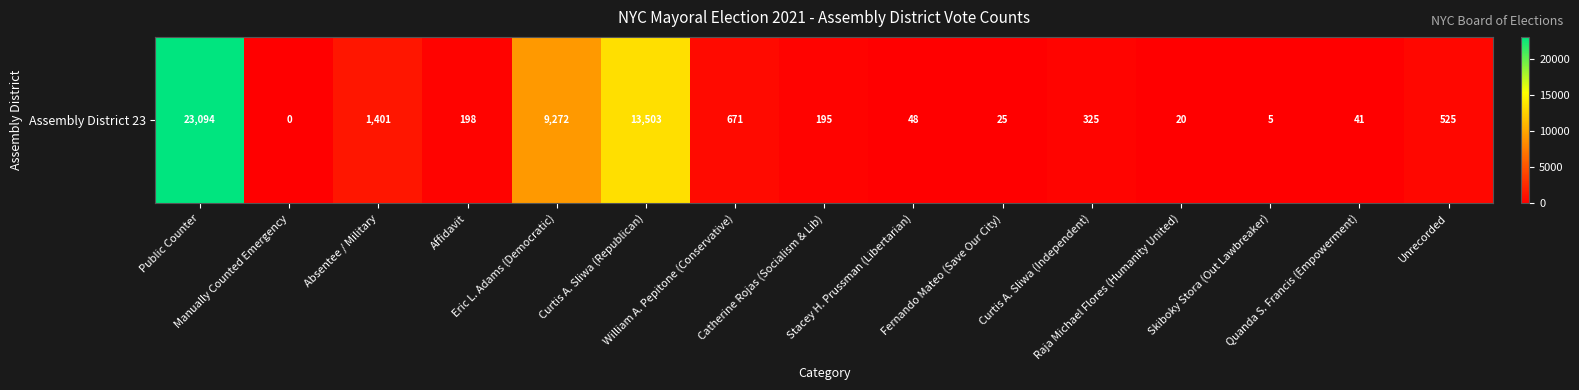

The value at Absentee / Military is 1401. True or false?

True